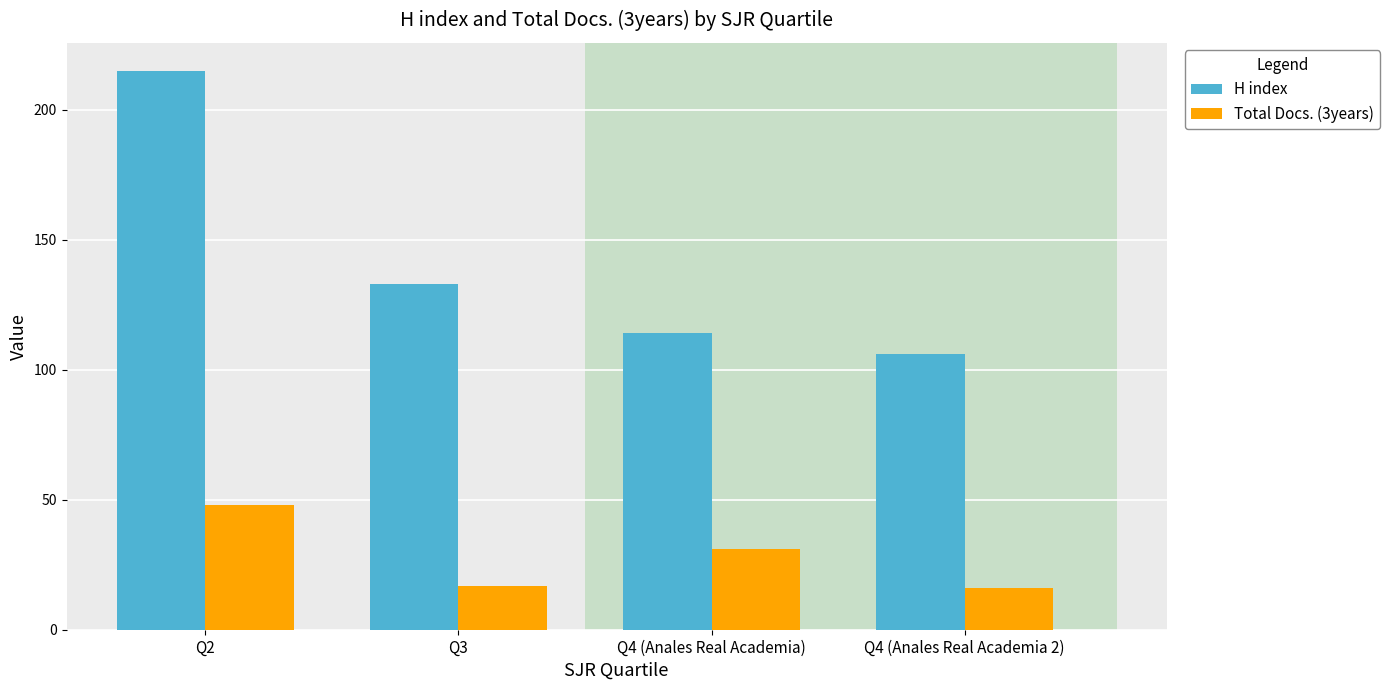

What is the label of the 2nd bar from the left?

Q3